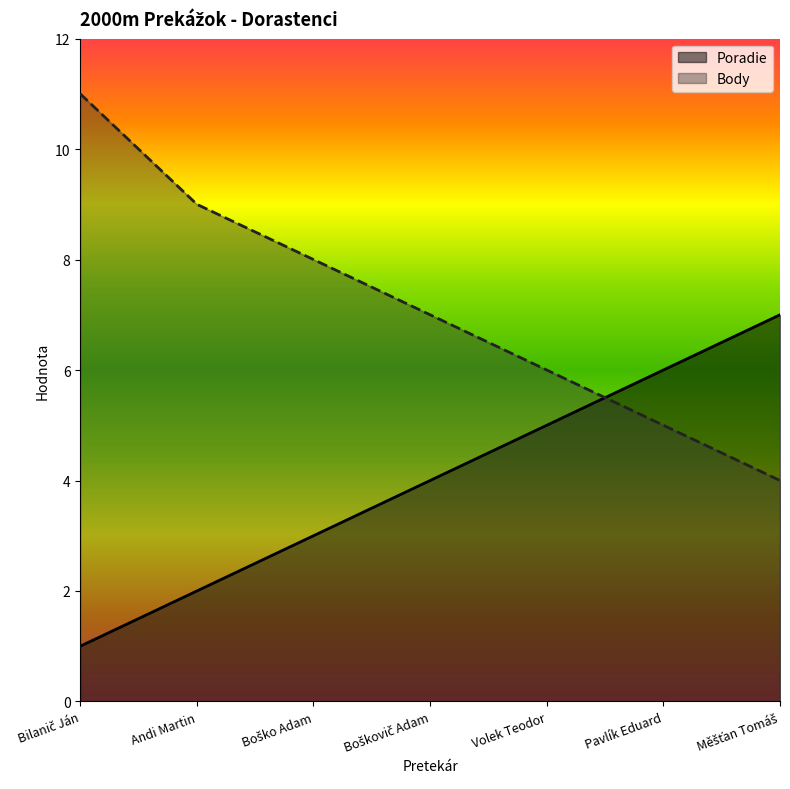

The Body series shows 4 at Měšťan Tomáš. True or false?

True